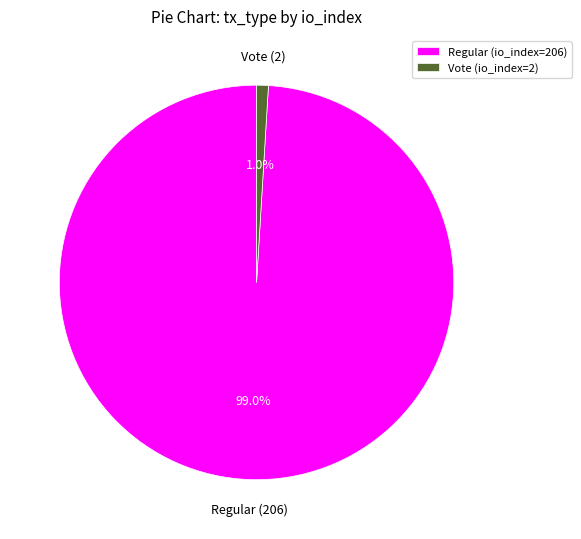

To the nearest percent, what is the average slice percentage?

50%